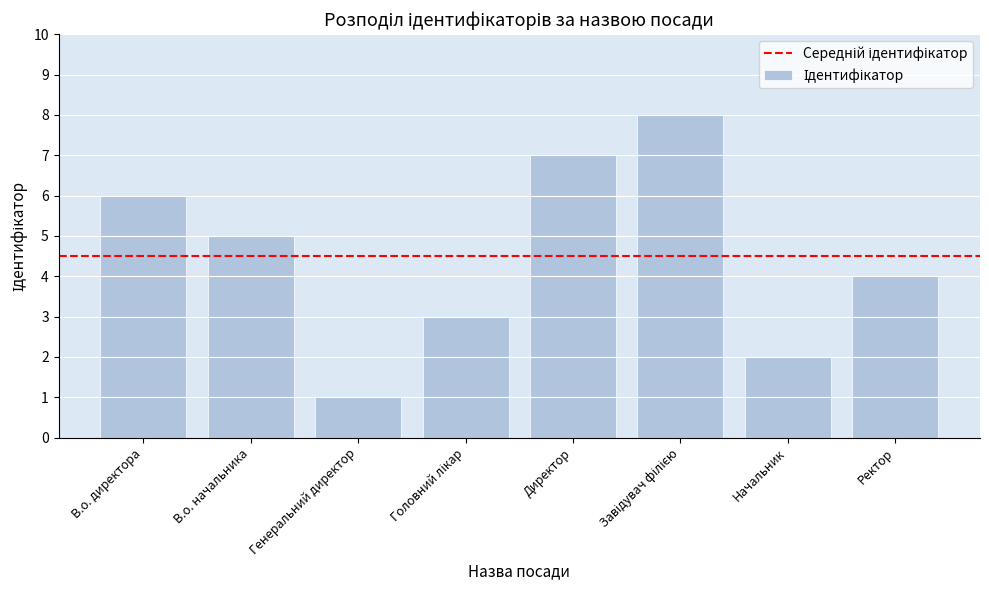

What position from the right is Ректор?

1